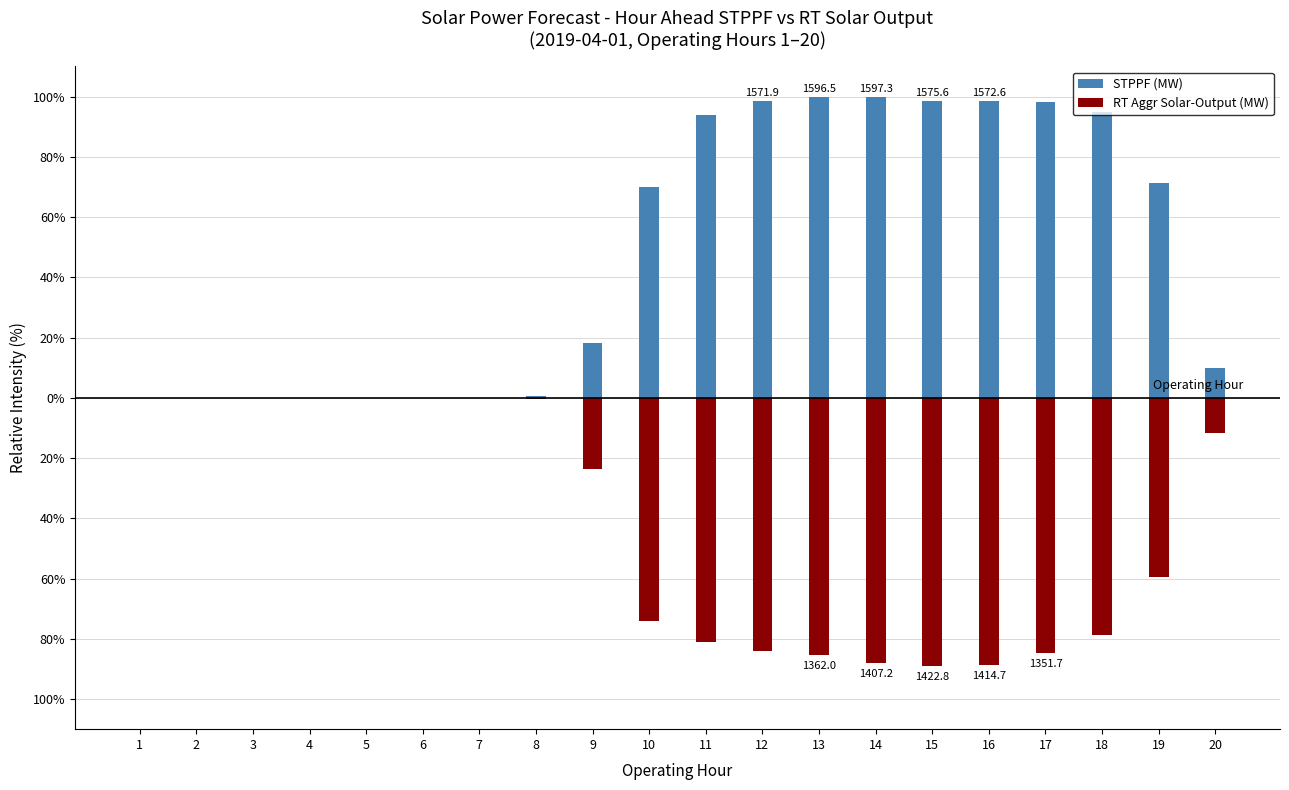

Where is RT Aggr Solar-Output (MW) nearest to the value -44?

19